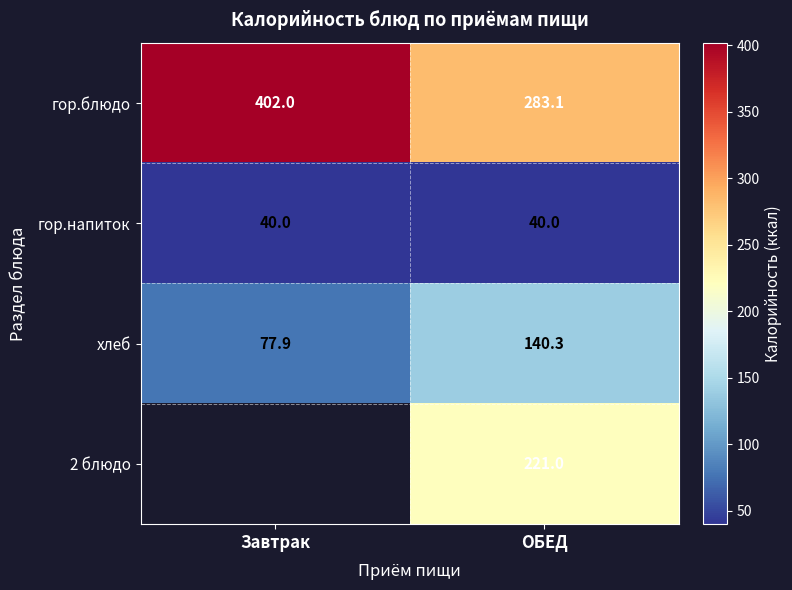

How many series are shown in this chart?

4